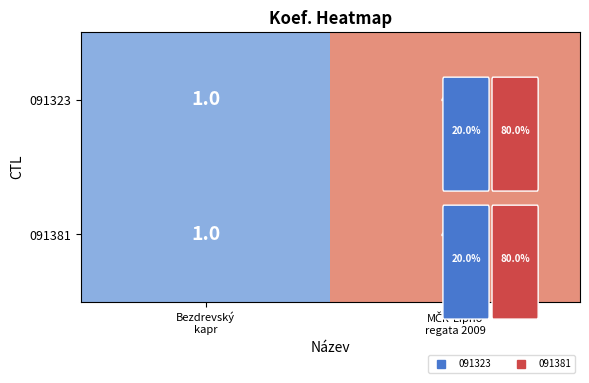

What is the difference between the maximum and minimum values in the 091381 series?

3